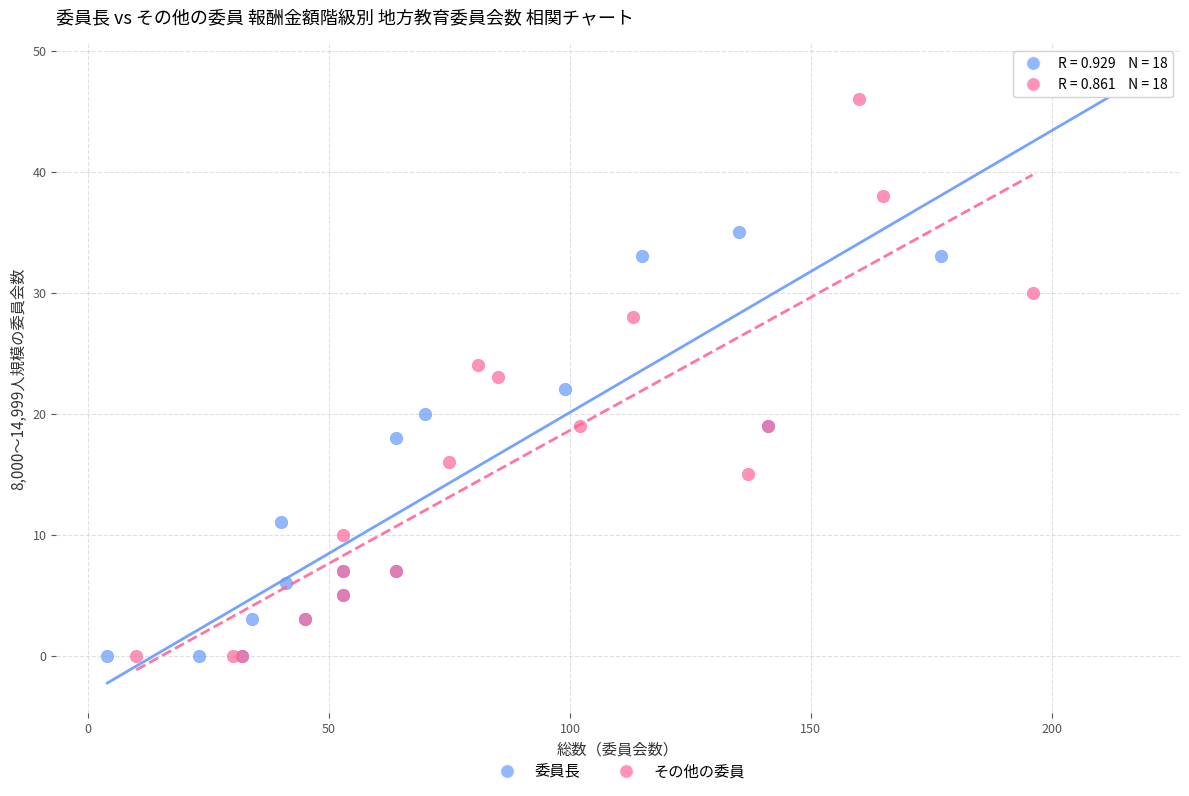

What are all the series names shown in the legend?

委員長, その他の委員